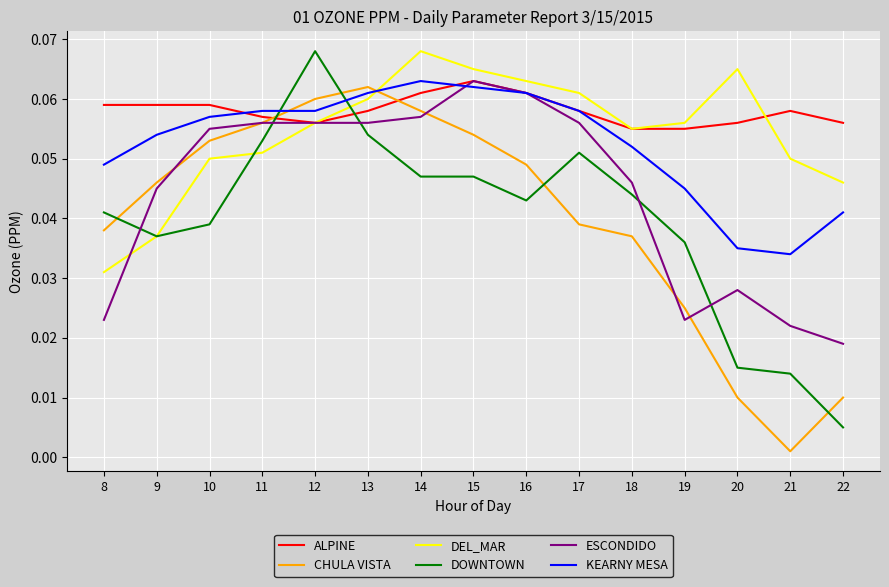

How many times do CHULA VISTA and DOWNTOWN cross each other?

5